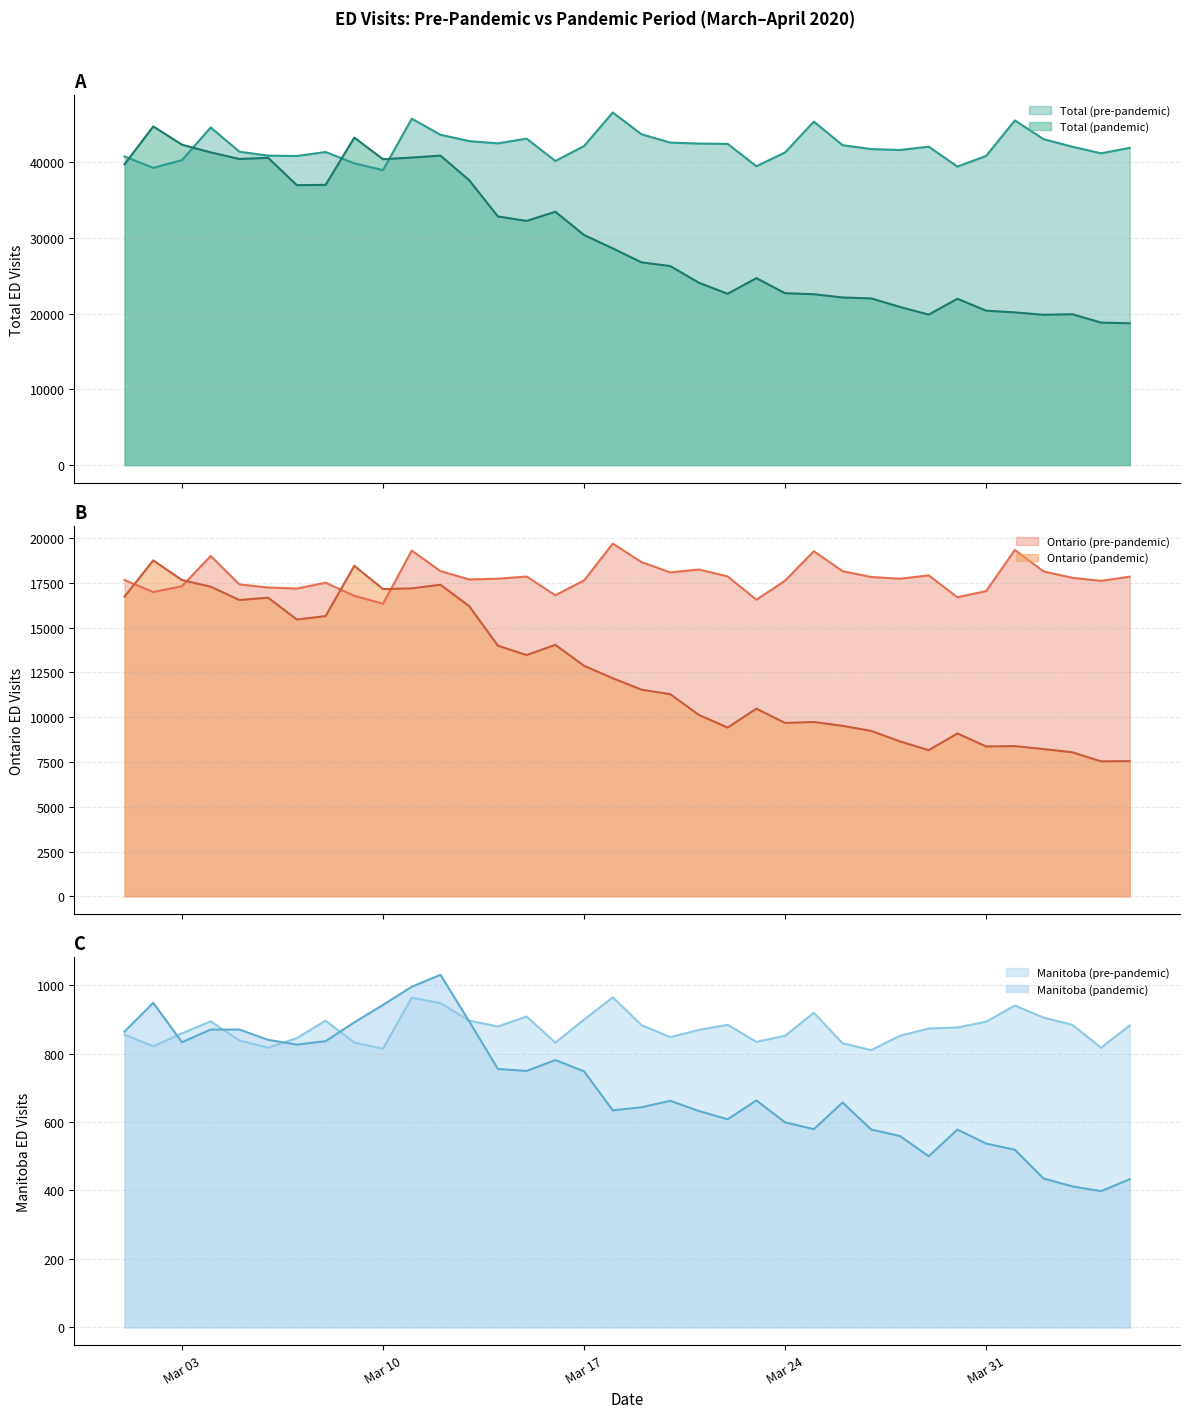

At which category is the sum across all series the highest?

2020-03-11